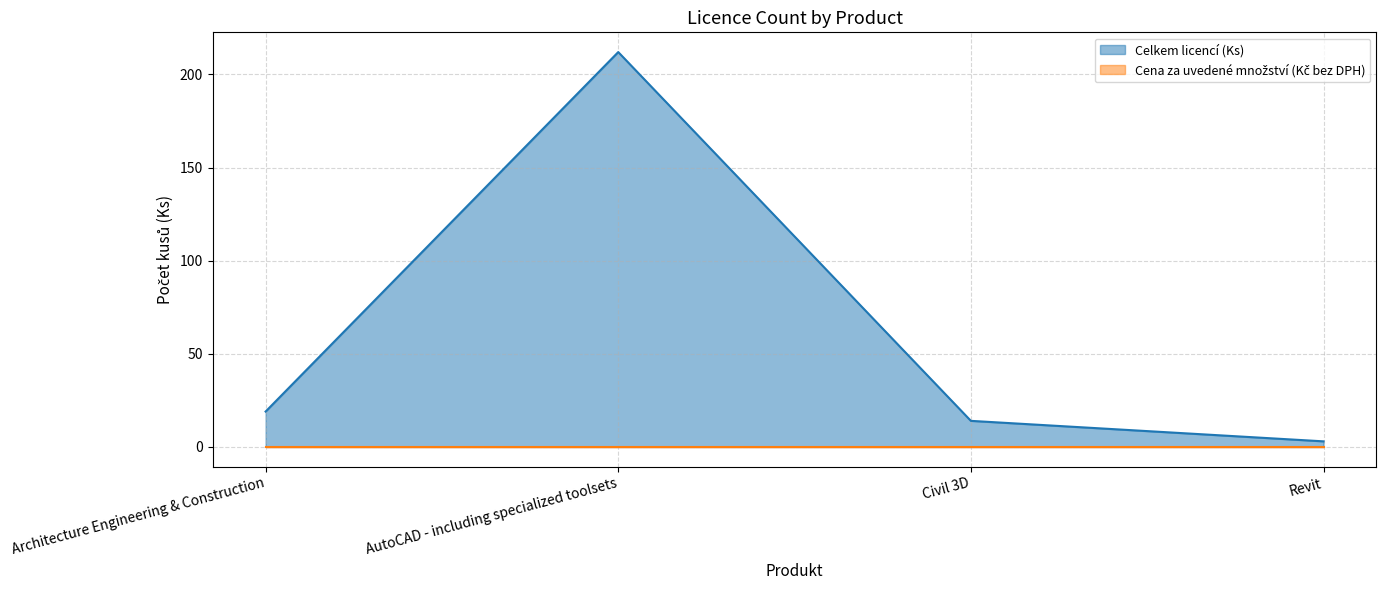

What is the change in value from AutoCAD - including specialized toolsets to Civil 3D?

-198